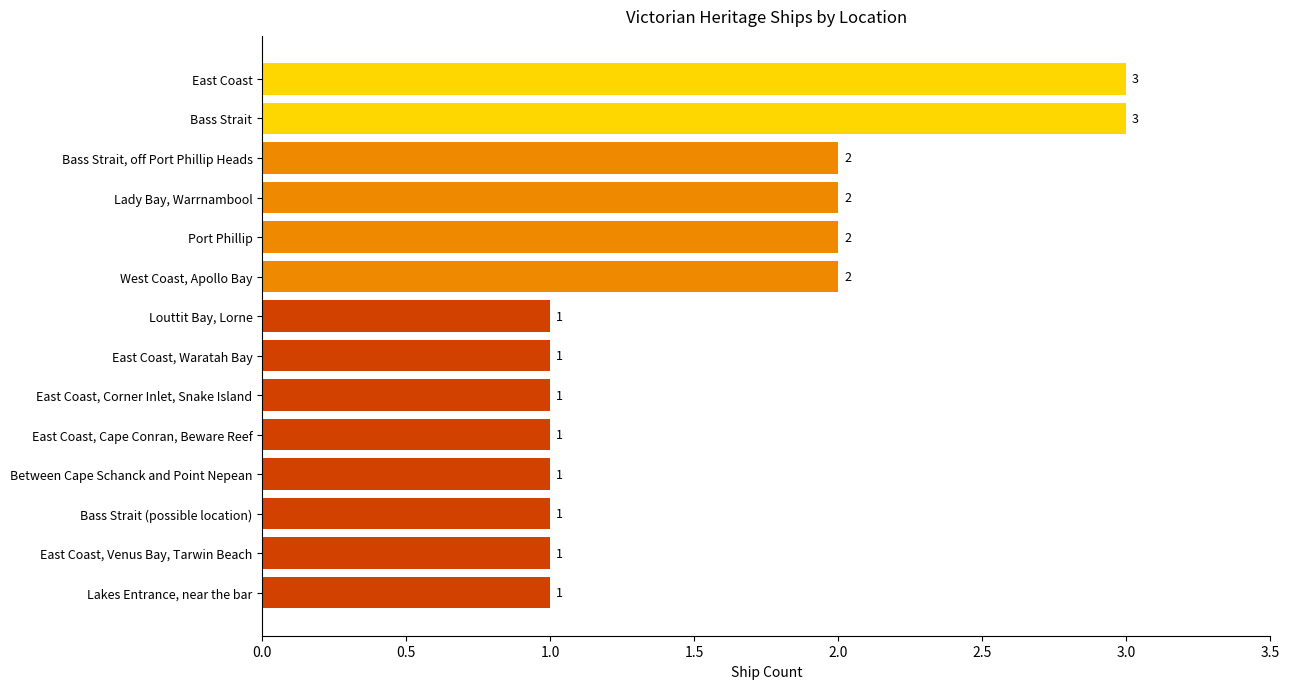

True or false: the data shows 0 at Bass Strait (possible location).

False